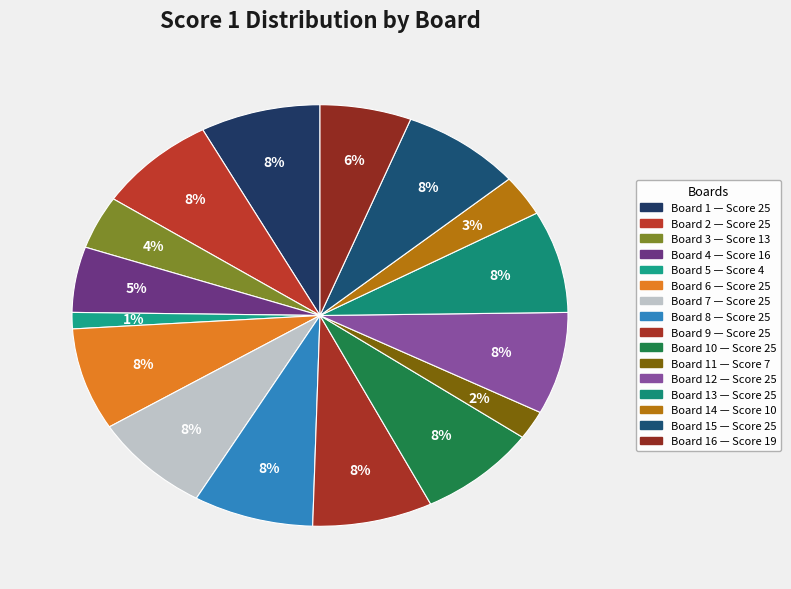

Rank the categories by value from highest to lowest.

Board 1 (25), Board 2 (25), Board 6 (25), Board 7 (25), Board 8 (25), Board 9 (25), Board 10 (25), Board 12 (25), Board 13 (25), Board 15 (25), Board 16 (19), Board 4 (16), Board 3 (13), Board 14 (10), Board 11 (7), Board 5 (4)